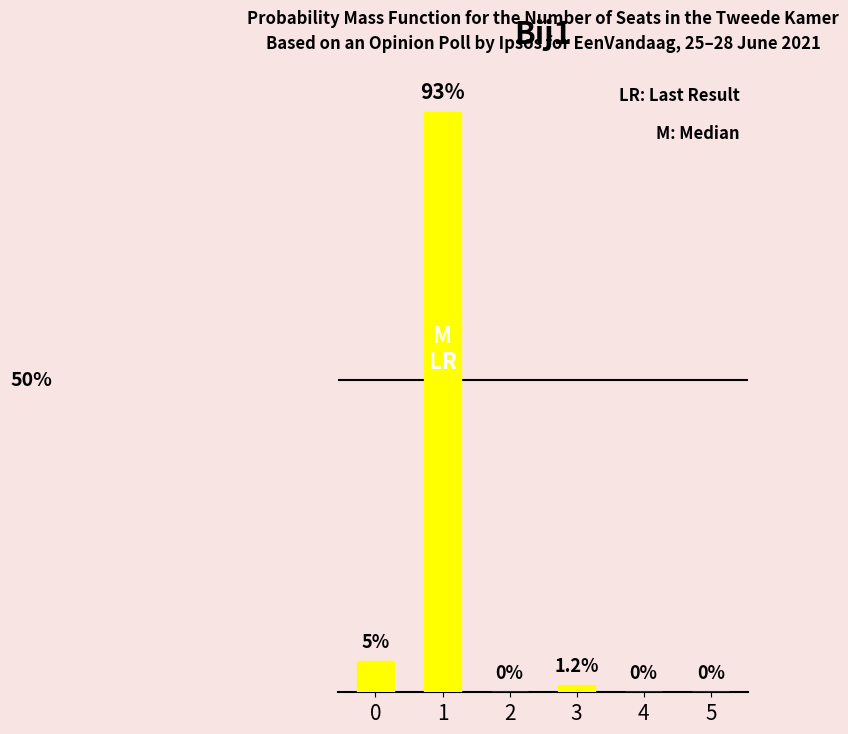

Are the bars horizontal?

No